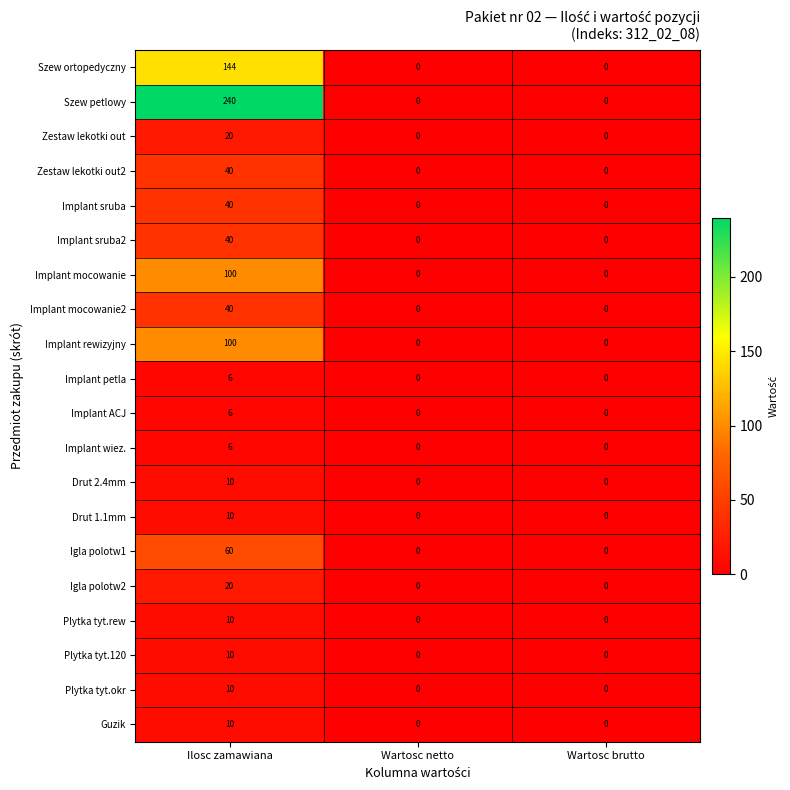

How many series are shown in this chart?

20